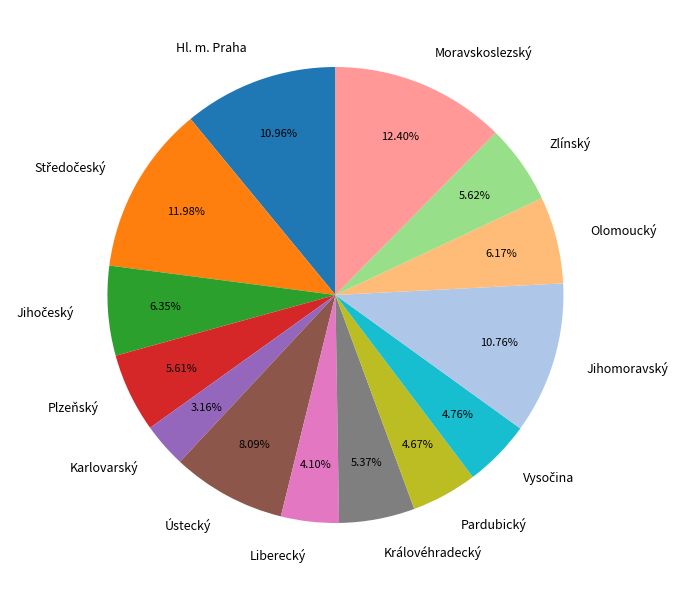

How many segments does this pie chart have?

14